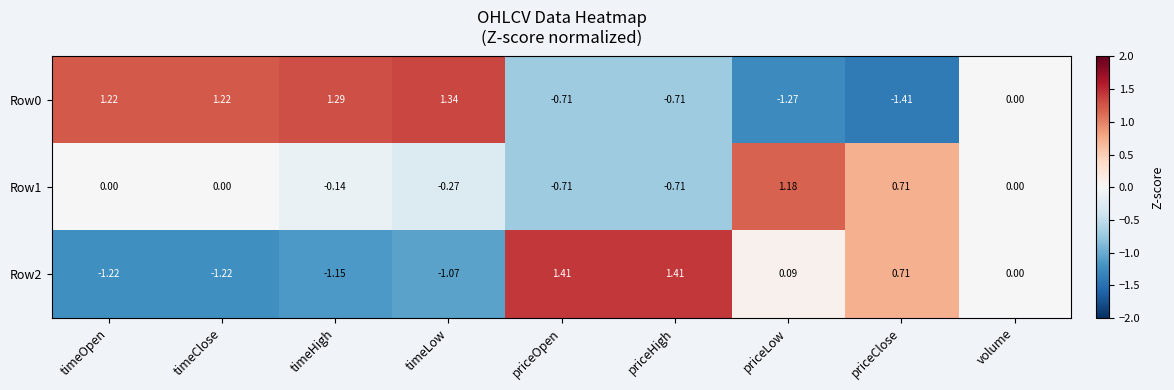

How many distinct data groups are displayed?

3